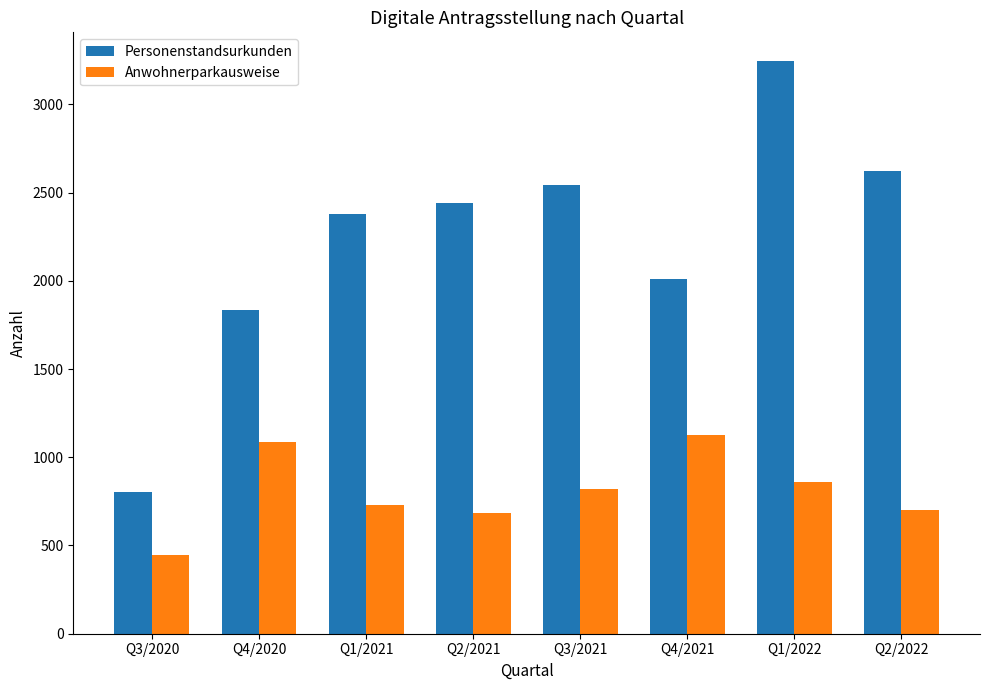

Rank the series at Q4/2021 from lowest to highest value.

Anwohnerparkausweise, Personenstandsurkunden